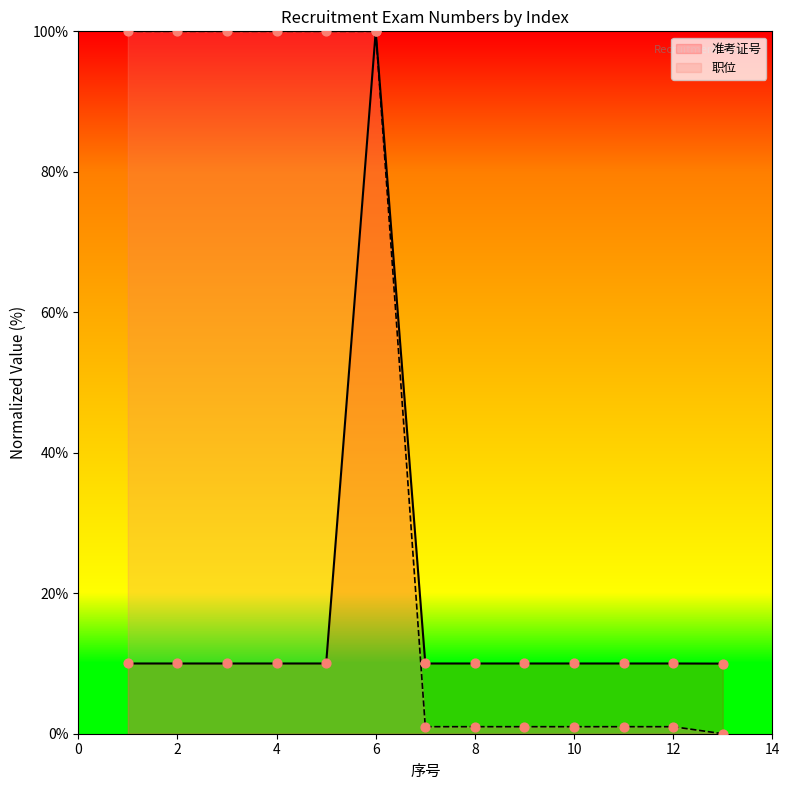

At which category is the sum across all series the highest?

6